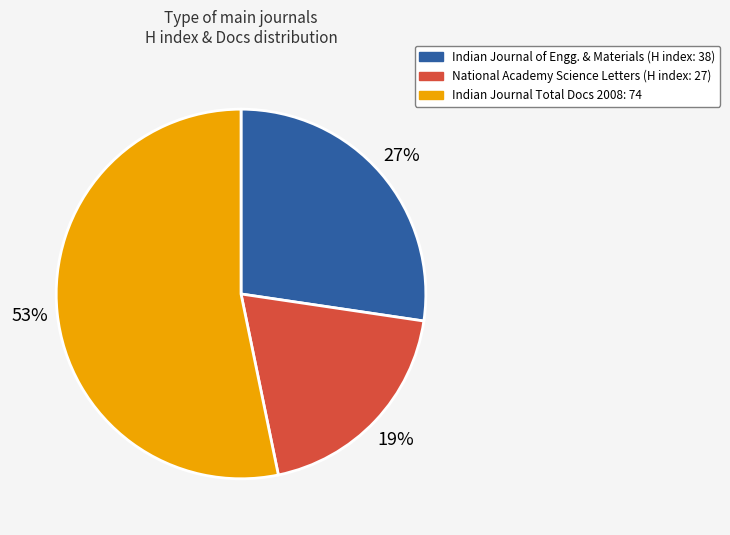

To the nearest percent, what is the average slice percentage?

33%